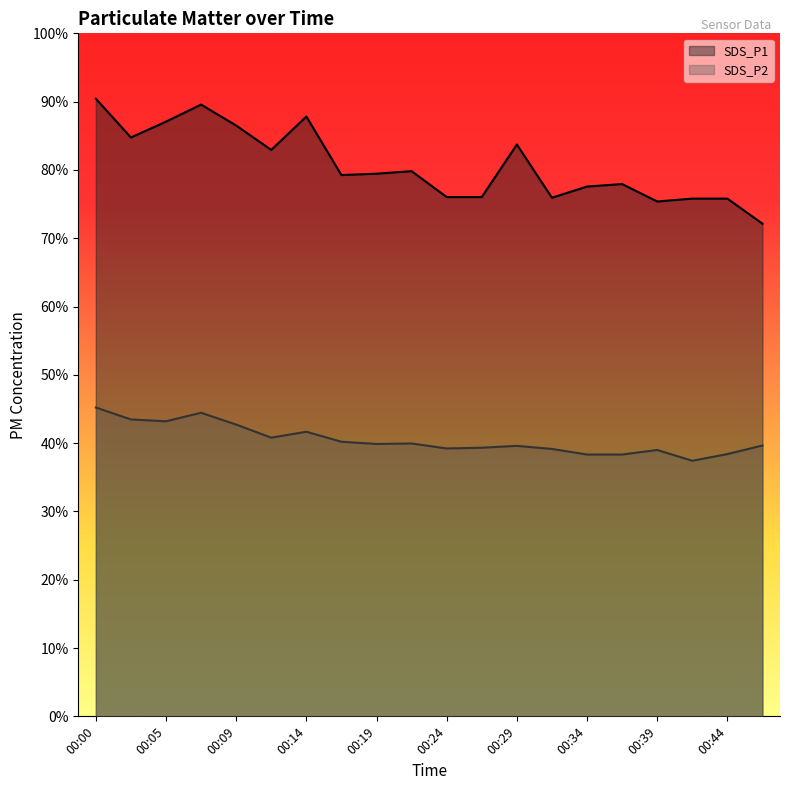

How many lines are shown in the chart?

2